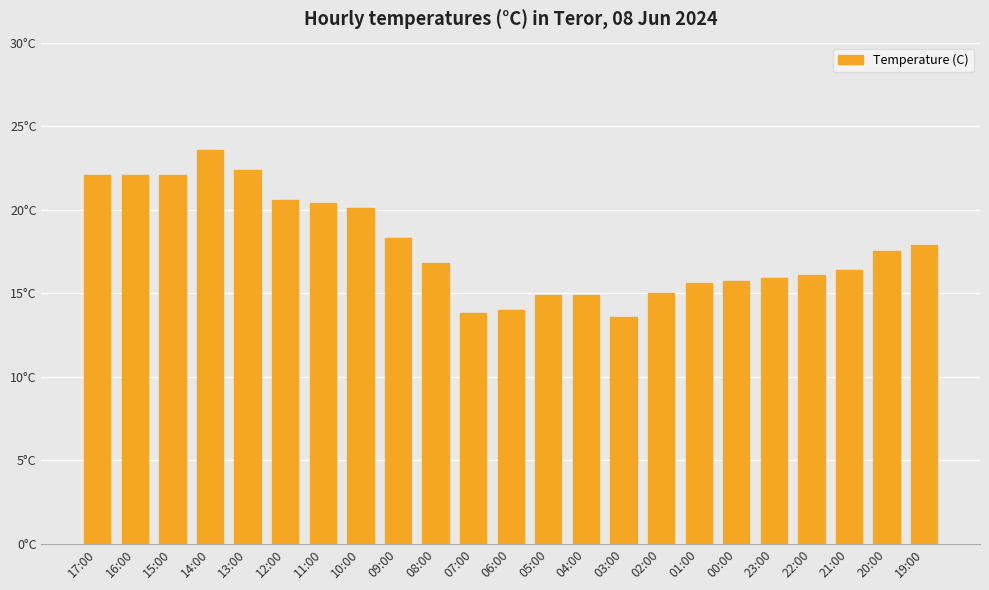

Does the chart contain any negative values?

No